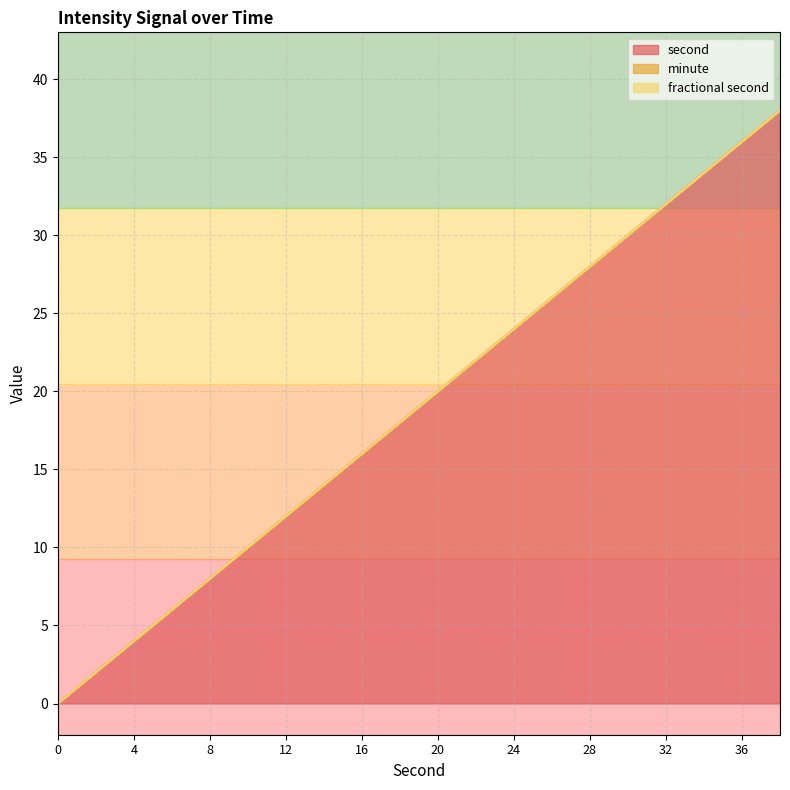

Reading left to right, transcribe all the data shown in this chart.

second: 0=0	2=2	4=4	6=6	8=8	10=10	12=12	14=14	16=16	18=18	20=20	22=22	24=24	26=26	28=28	30=30	32=32	34=34	36=36	38=38
minute: 0=0	2=0	4=0	6=0	8=0	10=0	12=0	14=0	16=0	18=0	20=0	22=0	24=0	26=0	28=0	30=0	32=0	34=0	36=0	38=0
fractional second: 0=0	2=0	4=0	6=0	8=0	10=0	12=0	14=0	16=0	18=0	20=0	22=0	24=0	26=0	28=0	30=0	32=0	34=0	36=0	38=0